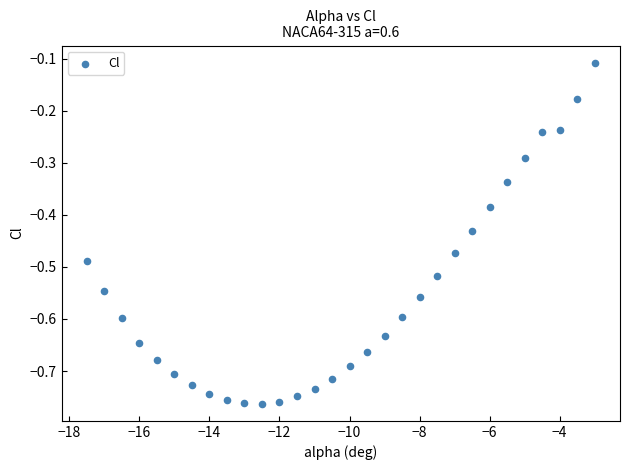

What is the range of X values (max minus min)?

14.5